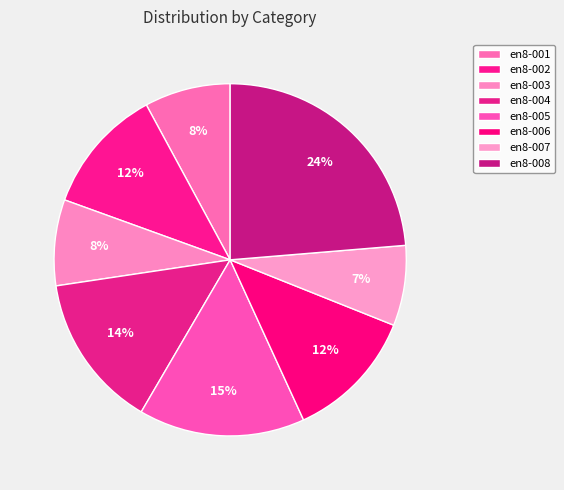

Count the number of slices in the pie.

8